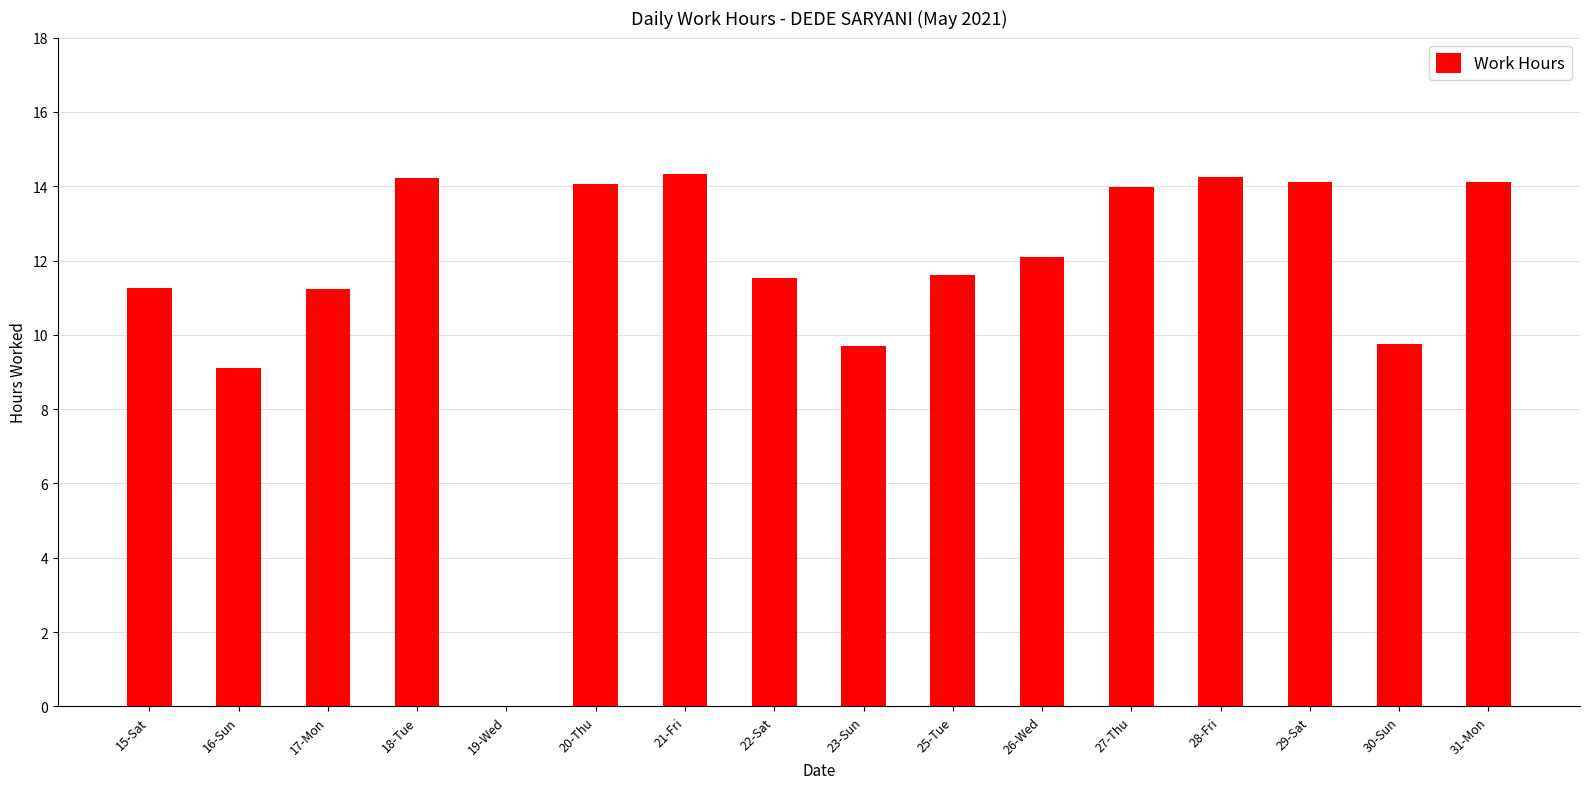

Where is the data nearest to the value 7?

16-Sun